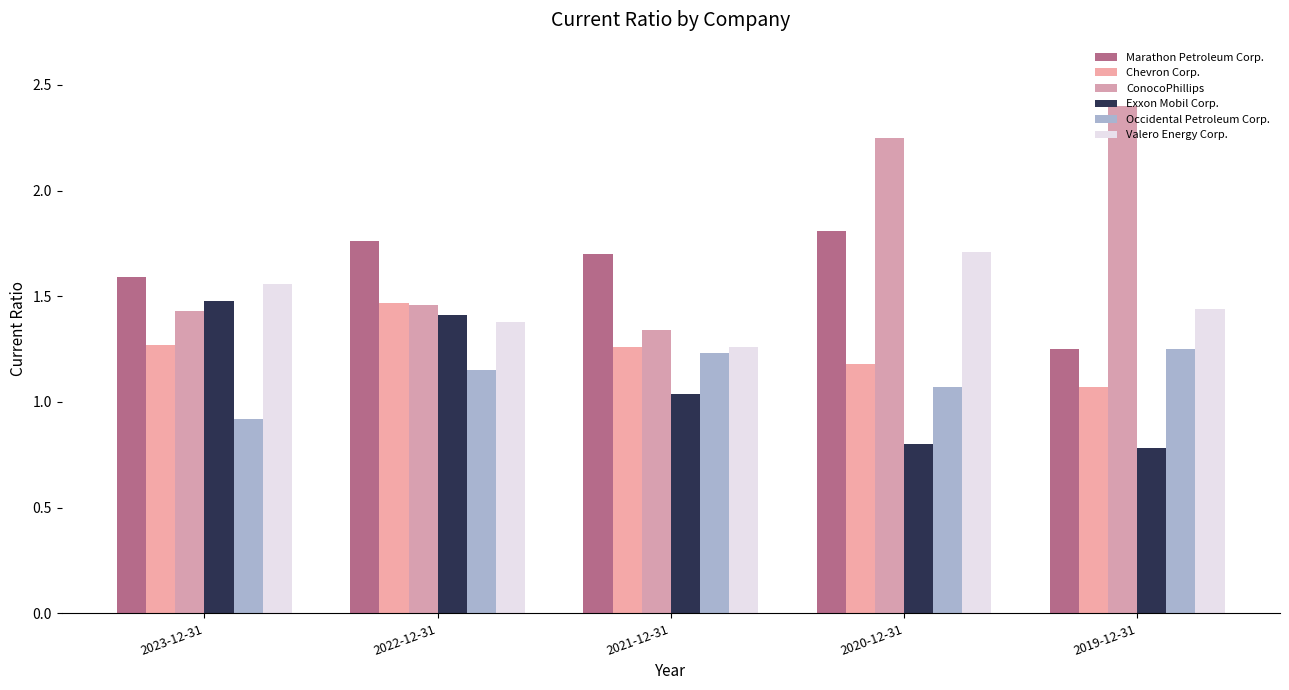

What is the minimum value for Valero Energy Corp.?

1.3